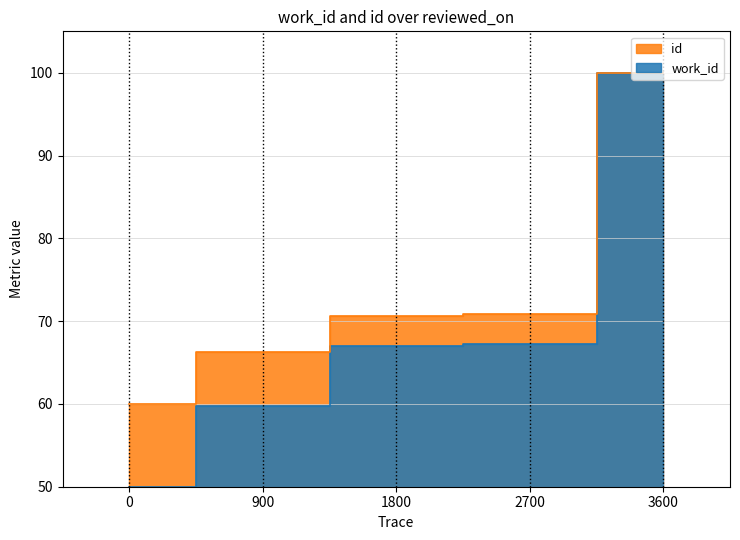

Is the value of work_id at 0 greater than the value of id at 0?

No